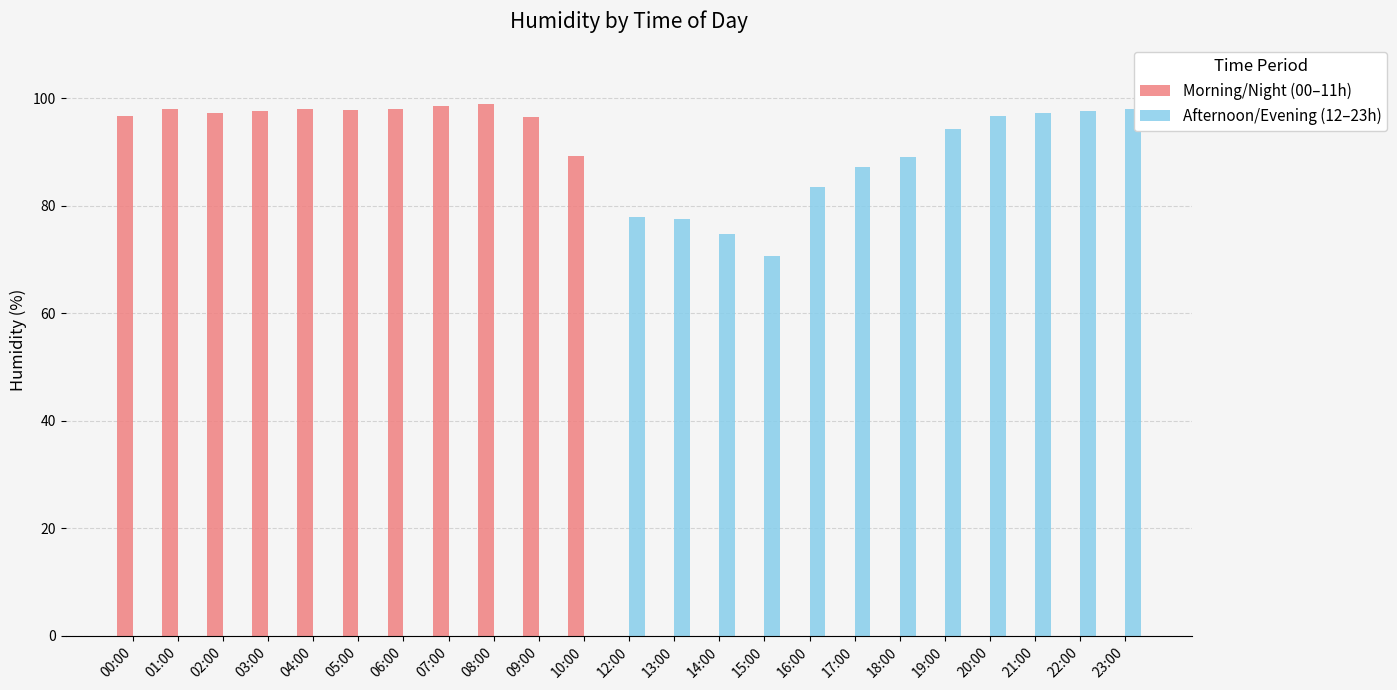

The Afternoon/Evening (12–23h) series shows 33.1 at 02:00. True or false?

False